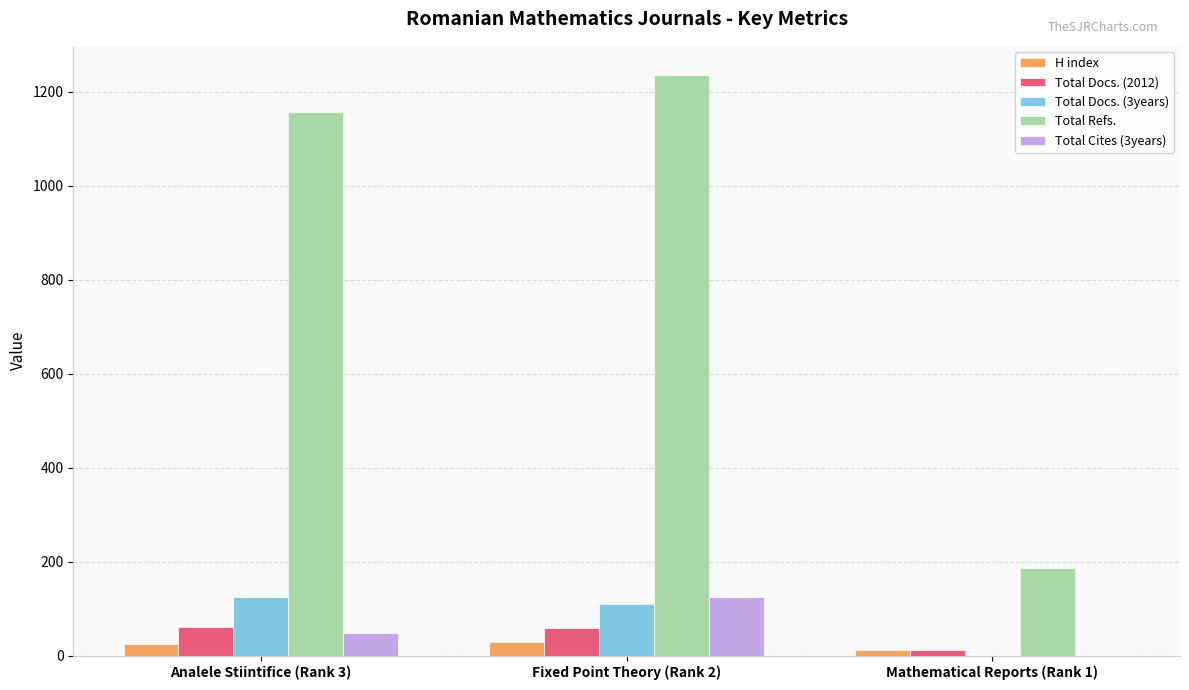

Is the value of Total Docs. (3years) at Analele Stiintifice (Rank 3) greater than the value of Total Cites (3years) at Analele Stiintifice (Rank 3)?

Yes